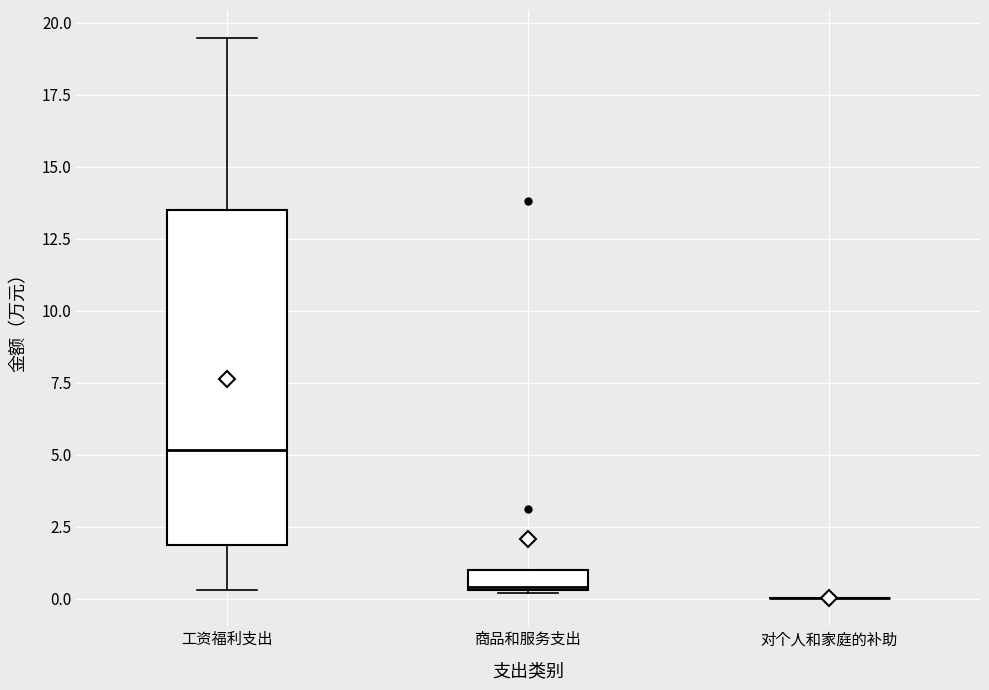

Where is the upper edge of the box for 工资福利支出 on the y-axis? The values are not printed on the chart, so give them approximately, as read against the axis.

13.5